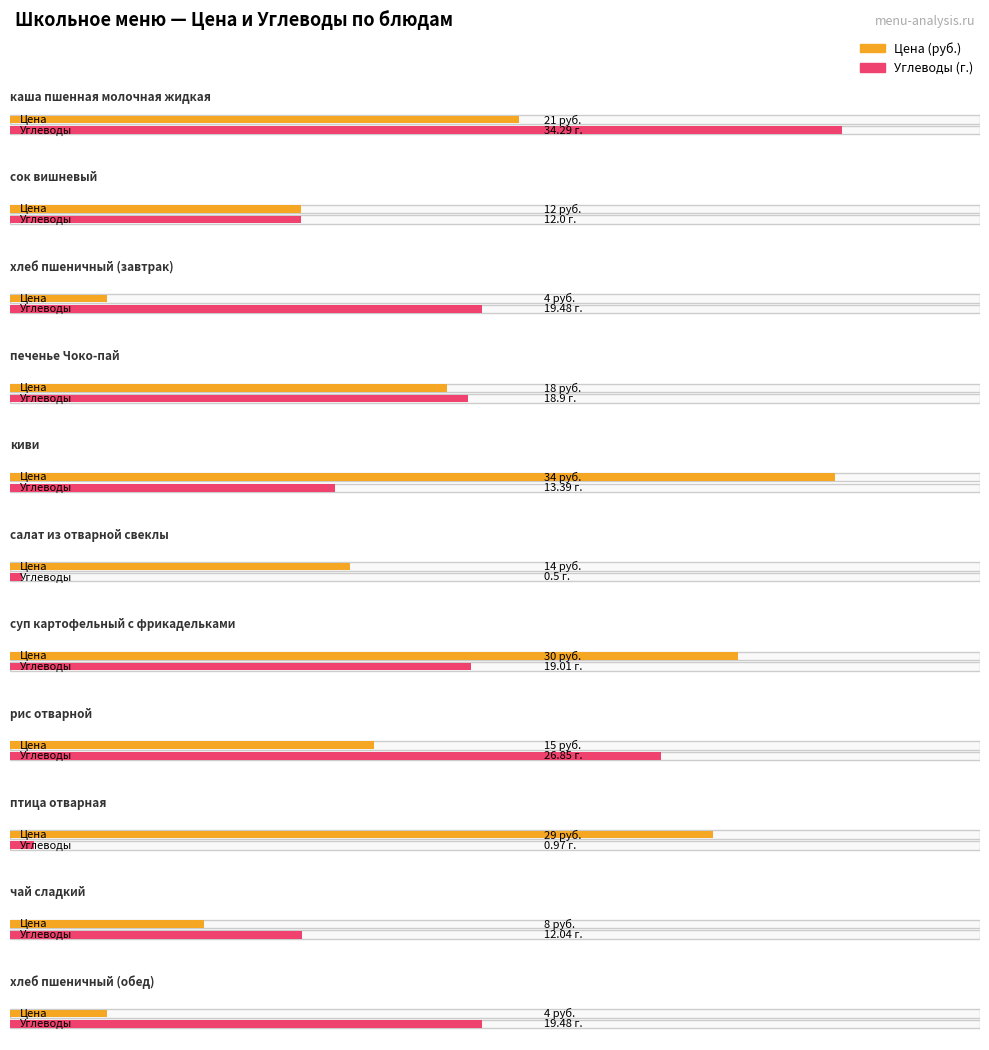

Which category has the highest value across all series?

каша пшенная молочная жидкая